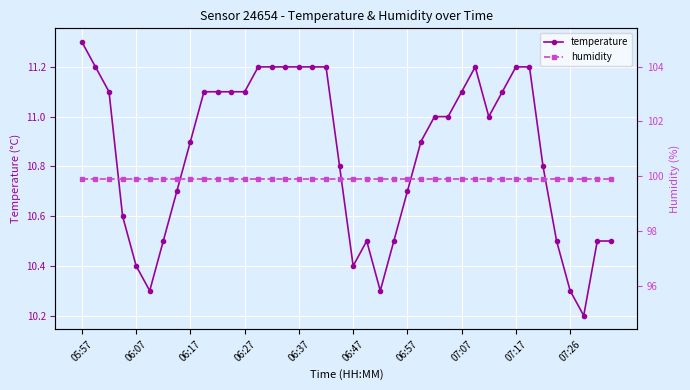

What is the highest value of the temperature series?

11.3